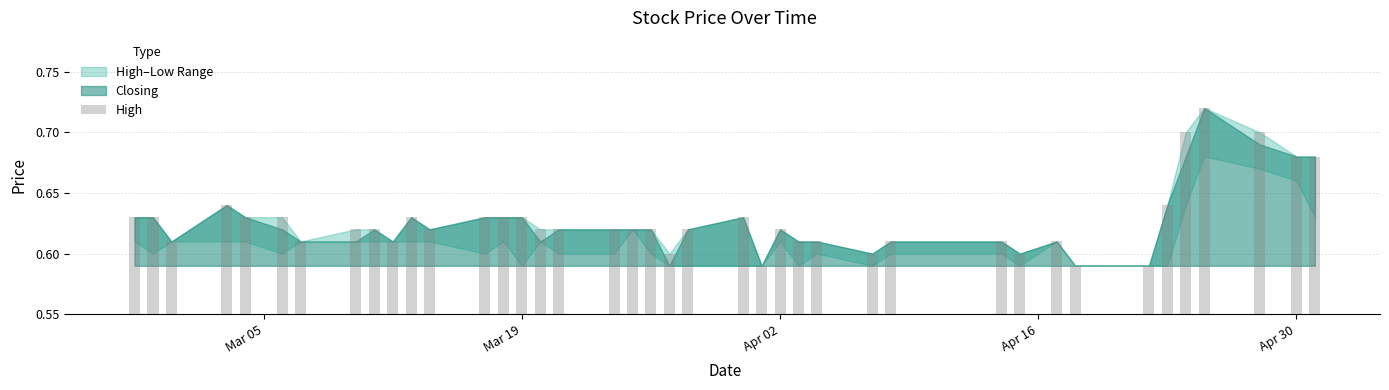

How many bars are there in total?

40